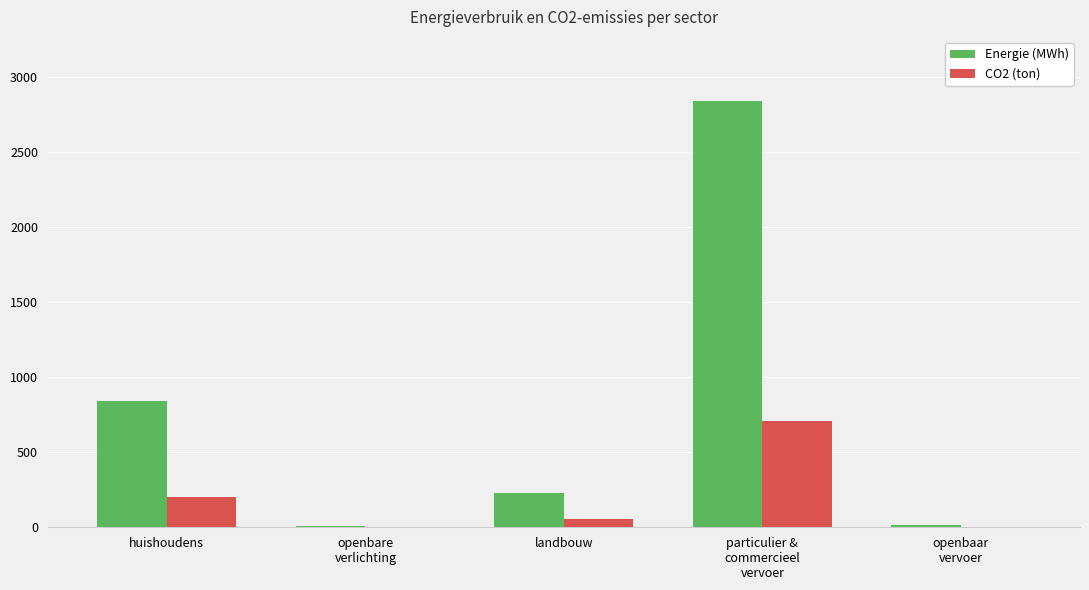

Are the bars horizontal?

No